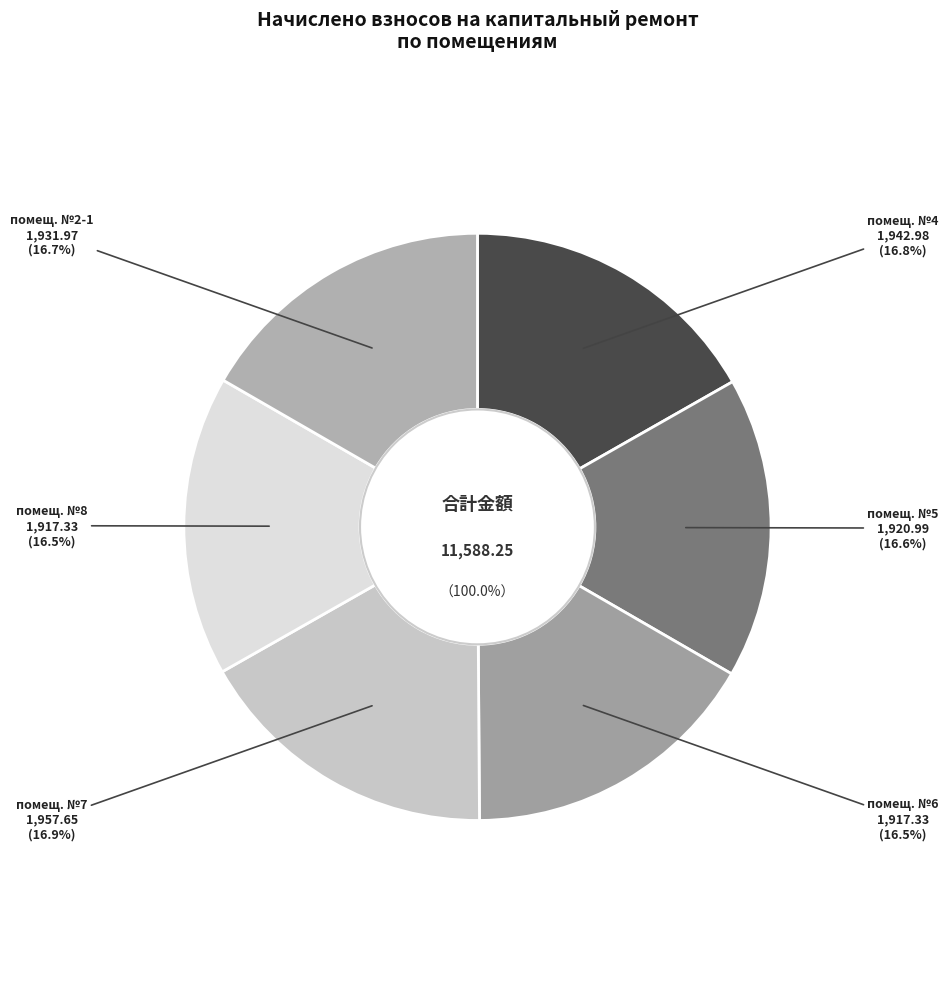

What is the change in value from 5 to 2-1?

+11.0